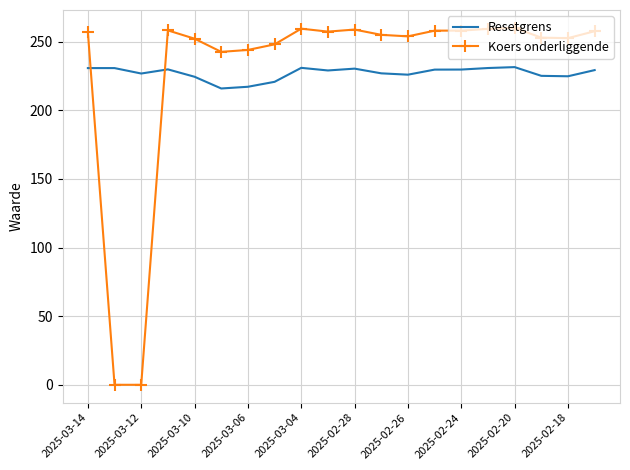

What is the average value of the Koers onderliggende series?

229.3